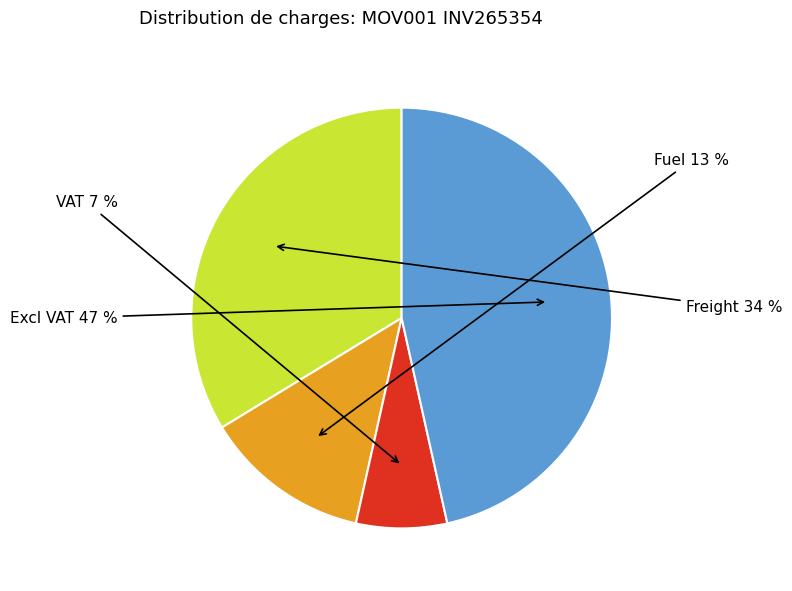

Is there a majority slice in this chart?

No